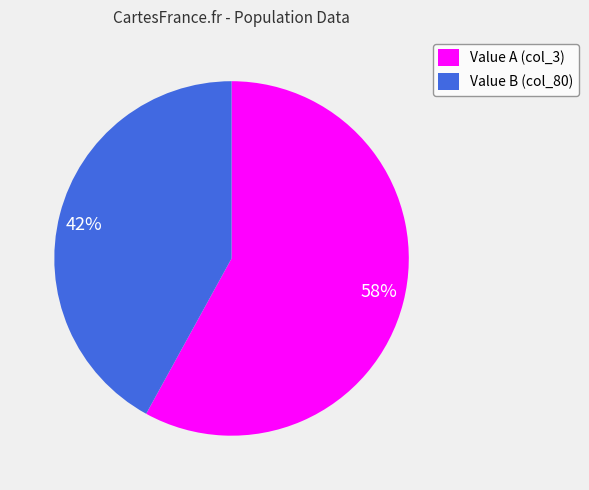

What is the ratio of the value at 42% to the value at 58%?

0.7